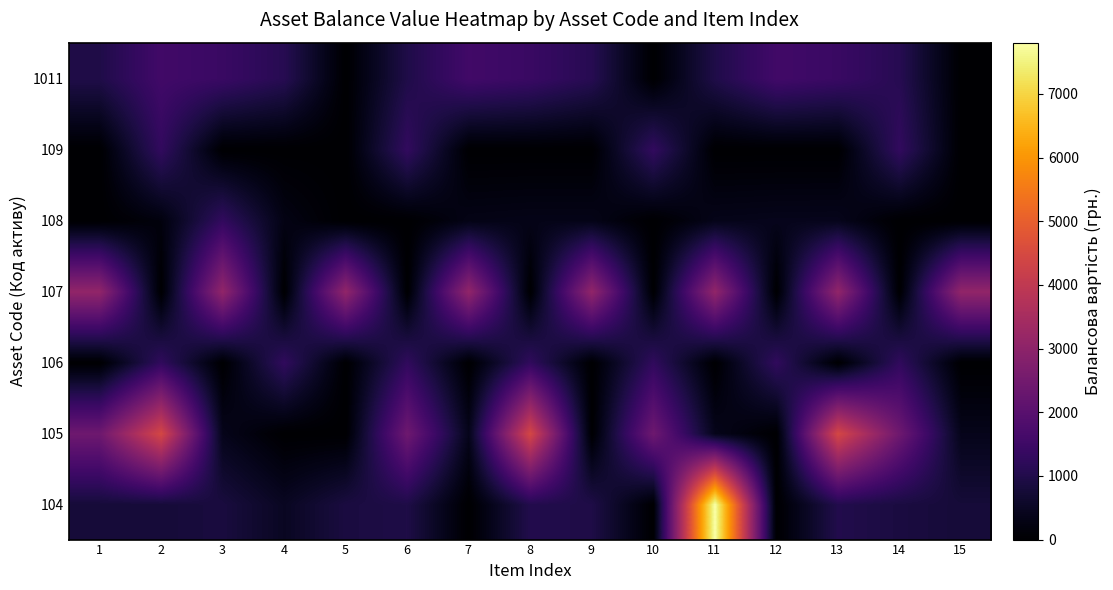

Count the number of categories in the chart.

15